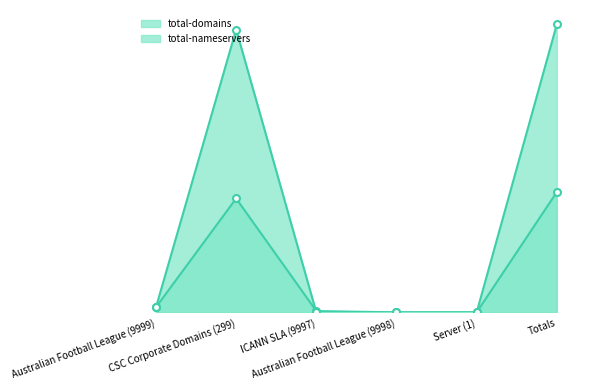

Reading left to right, transcribe all the data shown in this chart.

total-domains: Australian Football League (9999)=4	CSC Corporate Domains (299)=89	ICANN SLA (9997)=1	Australian Football League (9998)=0	Server (1)=0	Totals=94
total-nameservers: Australian Football League (9999)=4	CSC Corporate Domains (299)=221	ICANN SLA (9997)=0	Australian Football League (9998)=0	Server (1)=0	Totals=225